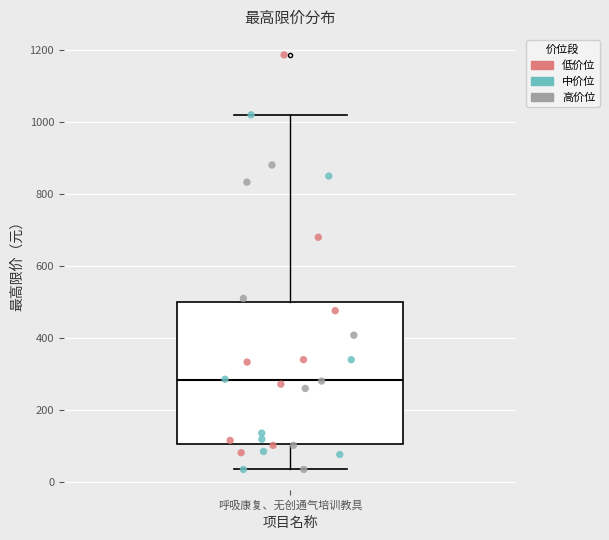

Read this box plot against the y-axis: the position of the median line, the range covered by the box, and the ends of both whiskers. The values are not printed on the chart, so give them approximately, as read against the axis.

median 280, box 100 to 500, whiskers 40 to 1020